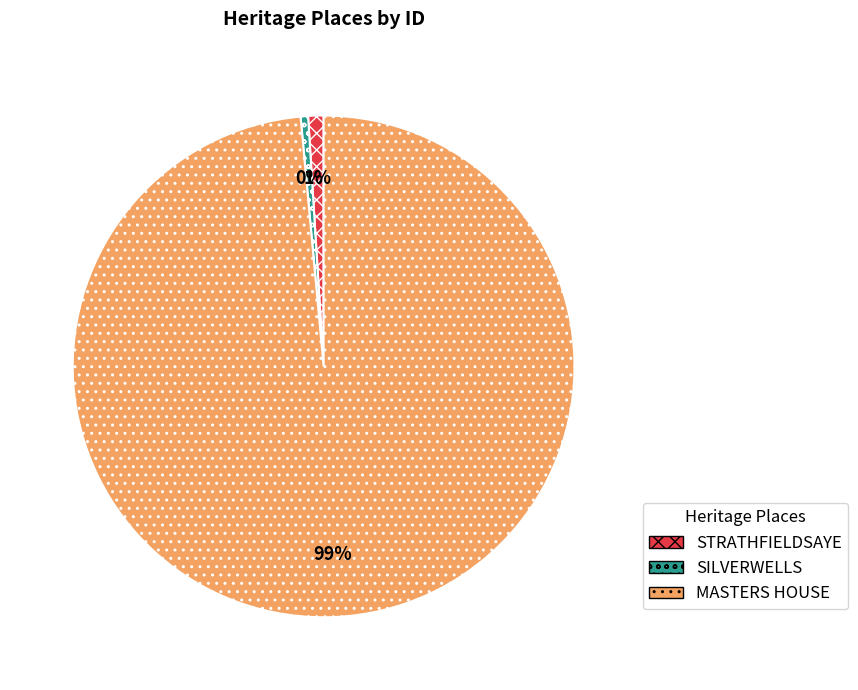

Which category has the biggest portion of the pie?

MASTERS HOUSE